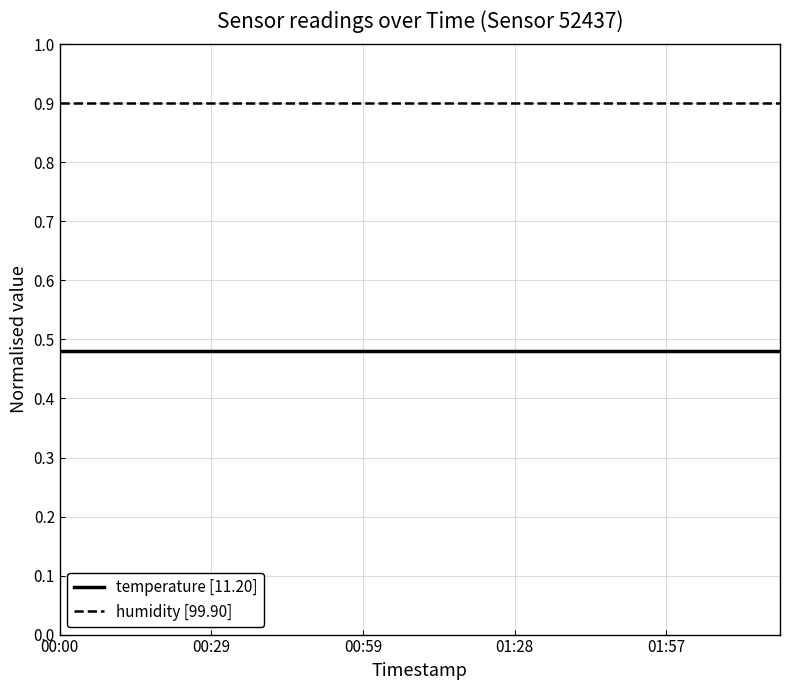

True or false: temperature [11.20] and humidity [99.90] cross at least once.

False